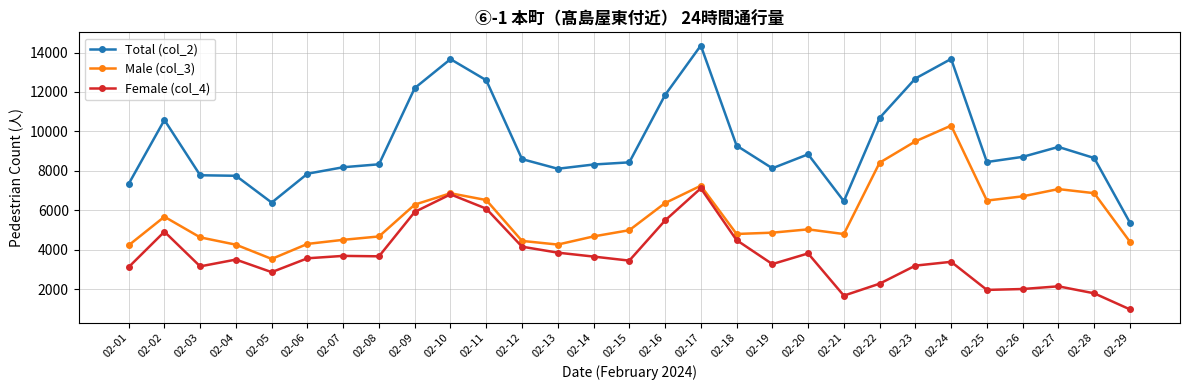

What is the total value across all series at 02-08?

16660